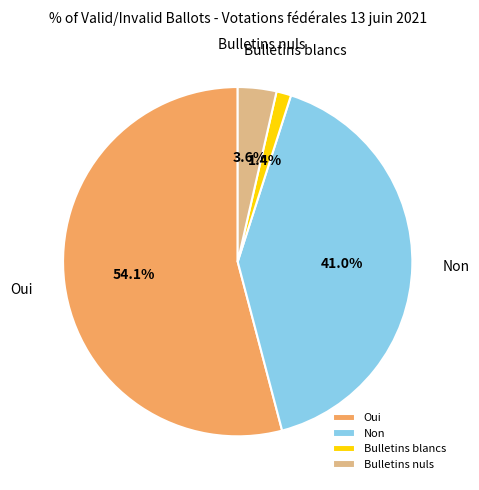

Which slice is the smallest?

Bulletins blancs